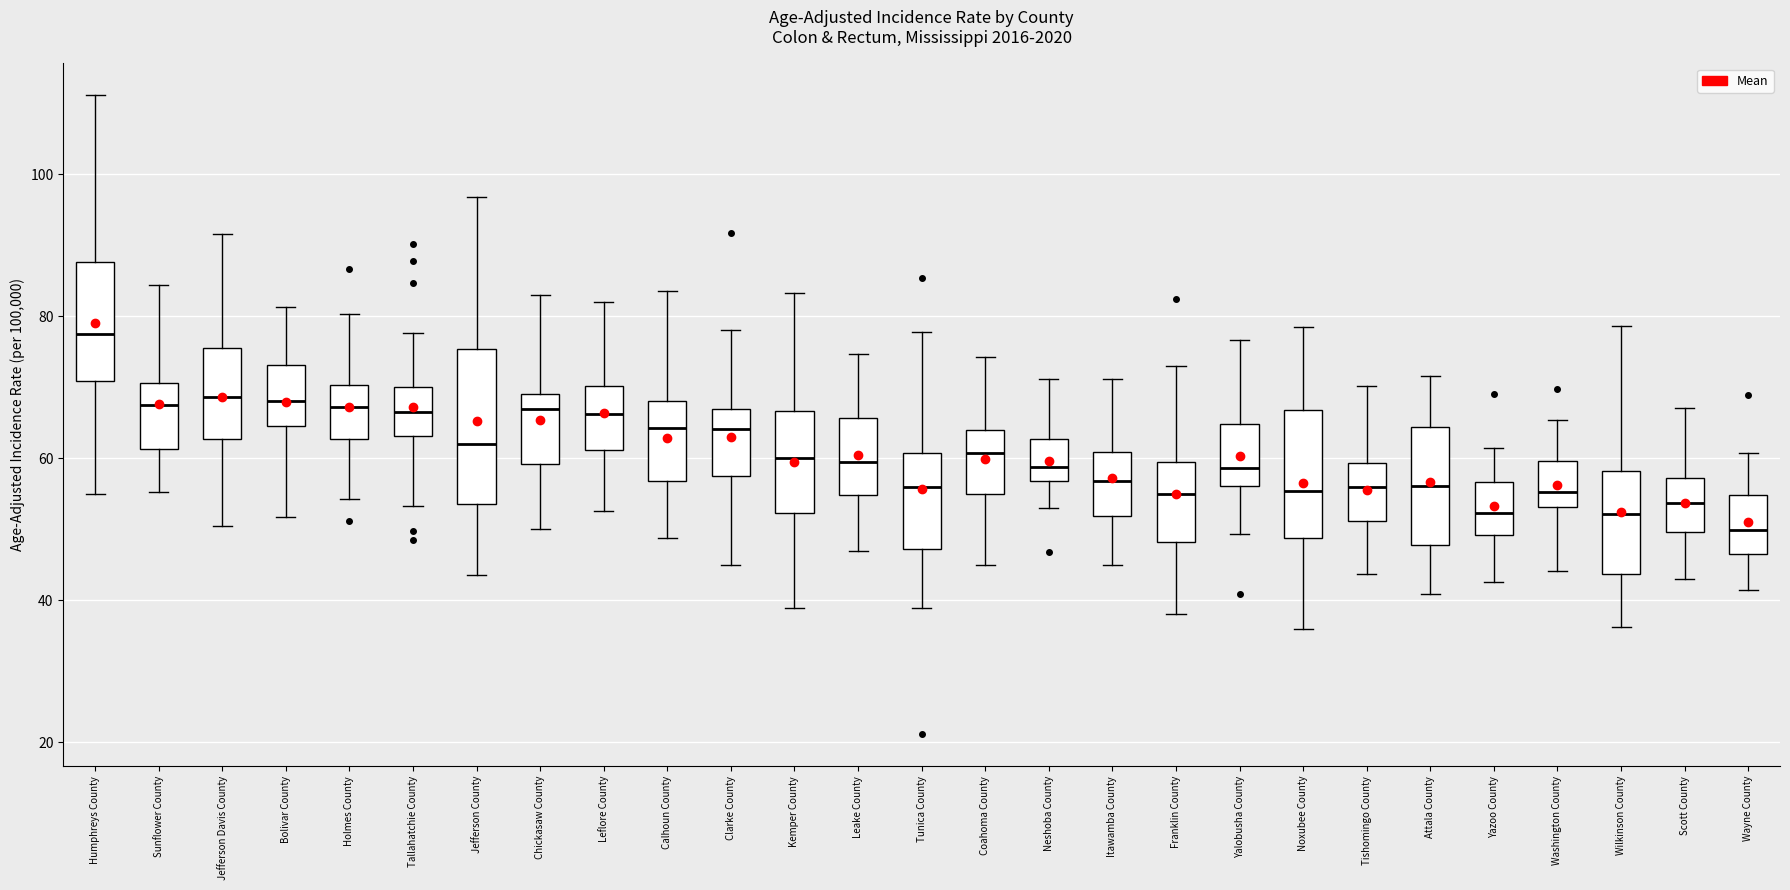

Which box's median line is the lowest?

Wayne County